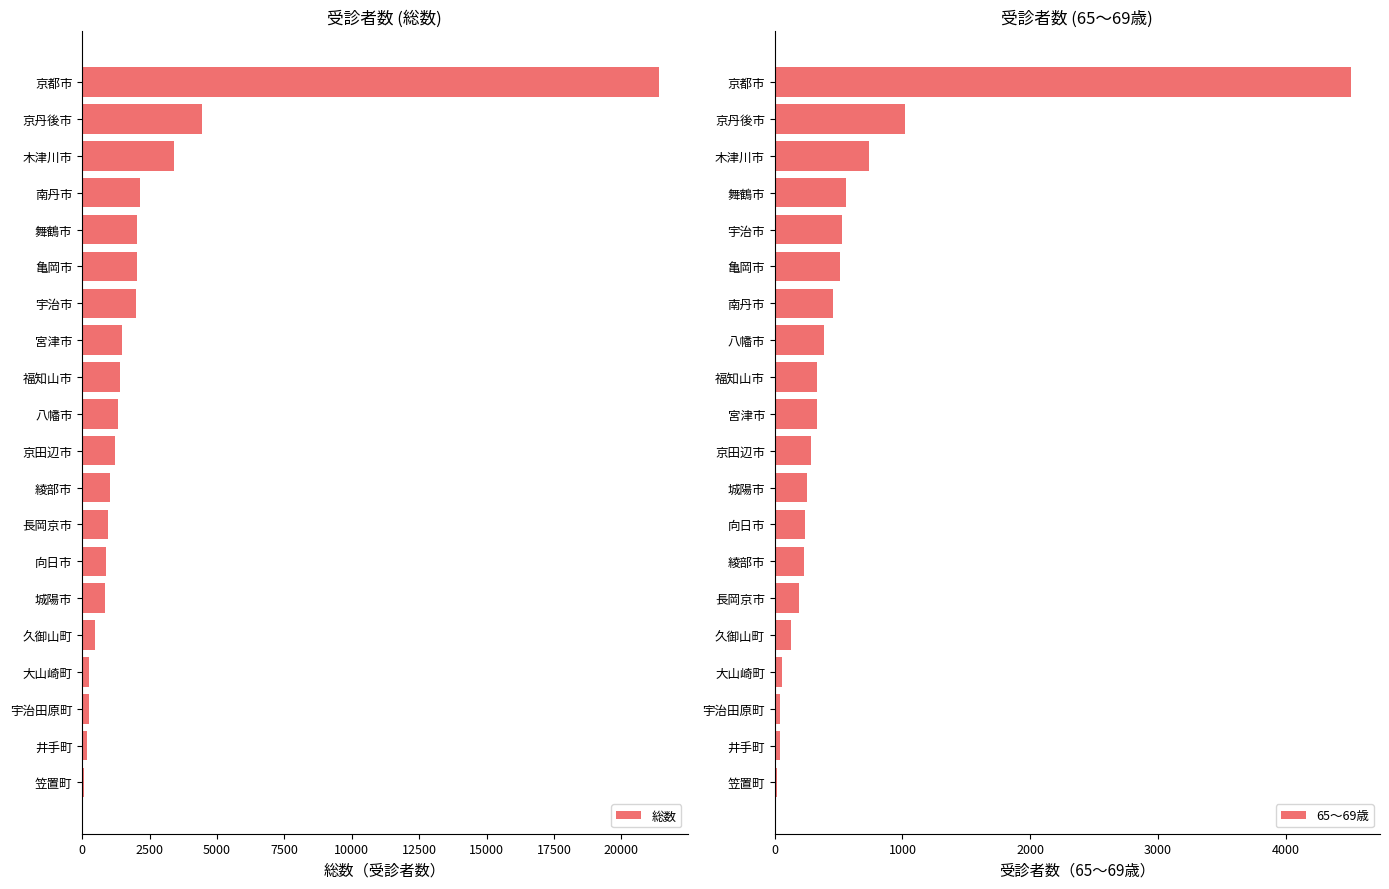

List the series in order of their overall mean, highest first.

総数, 65～69歳